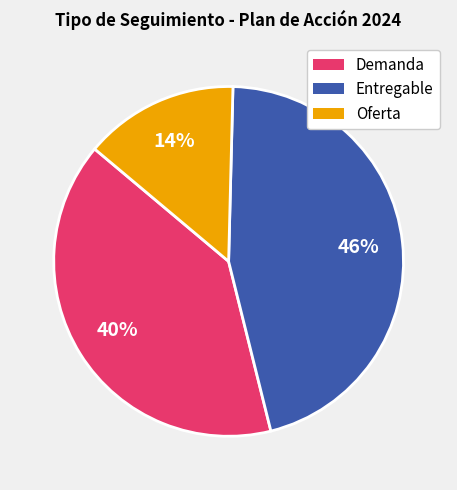

To the nearest percent, what is the average slice percentage?

33%